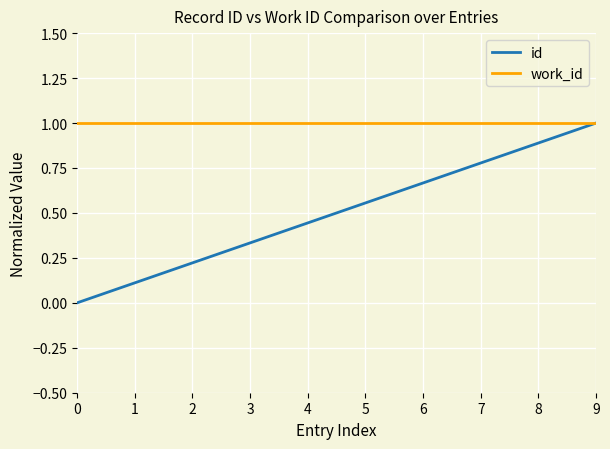

Which series has the largest range (max minus min)?

id